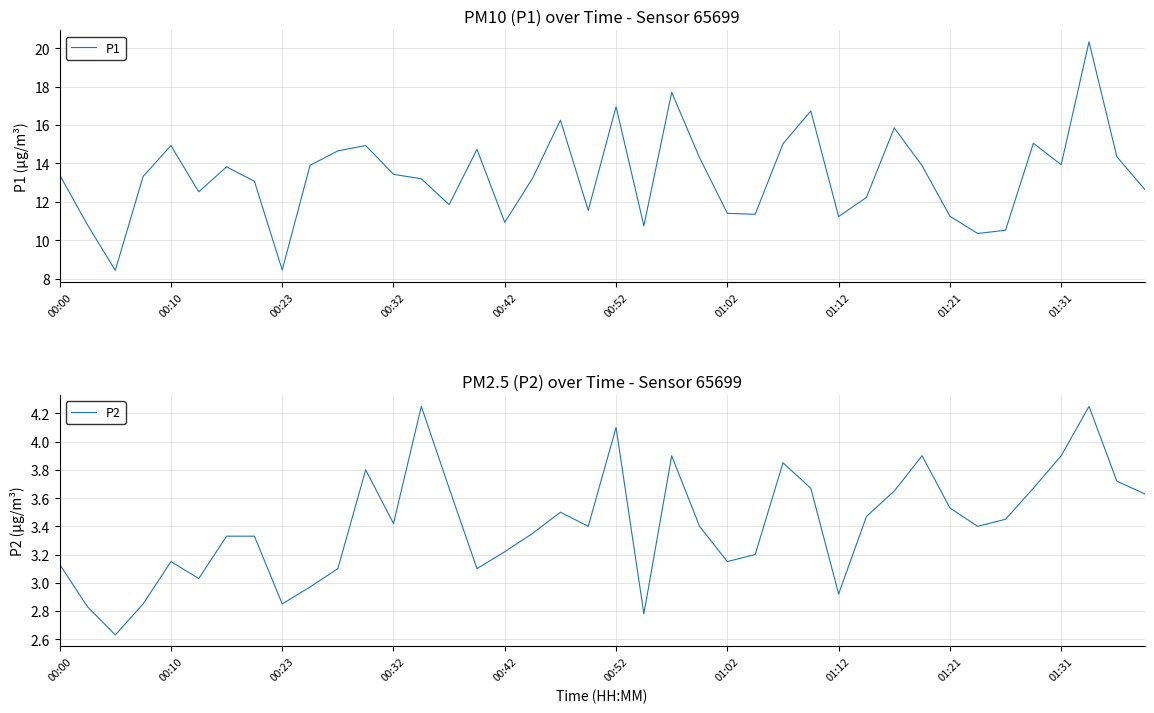

Count the number of data series in this chart.

2